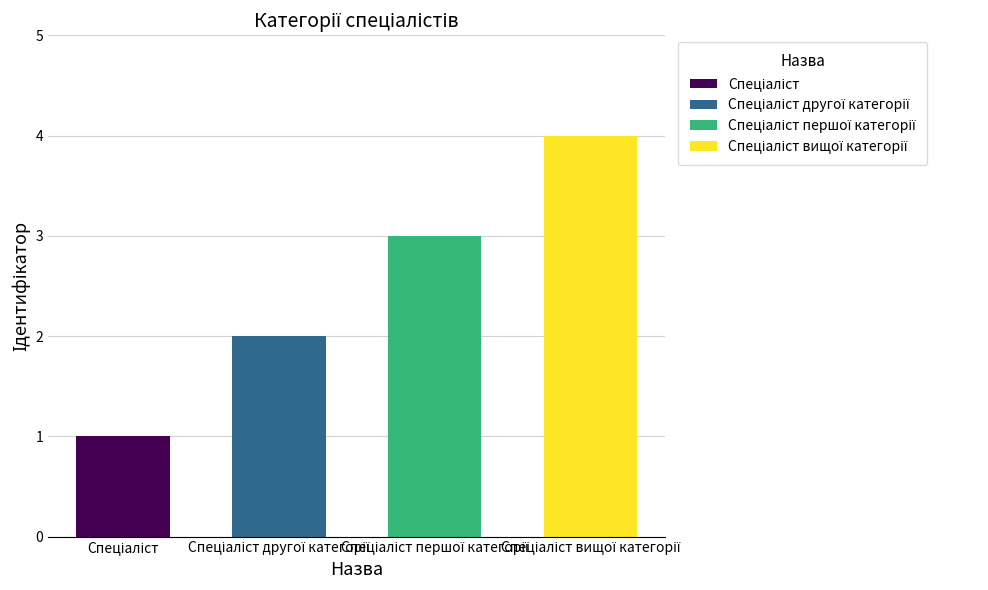

How many bars are there in total?

4